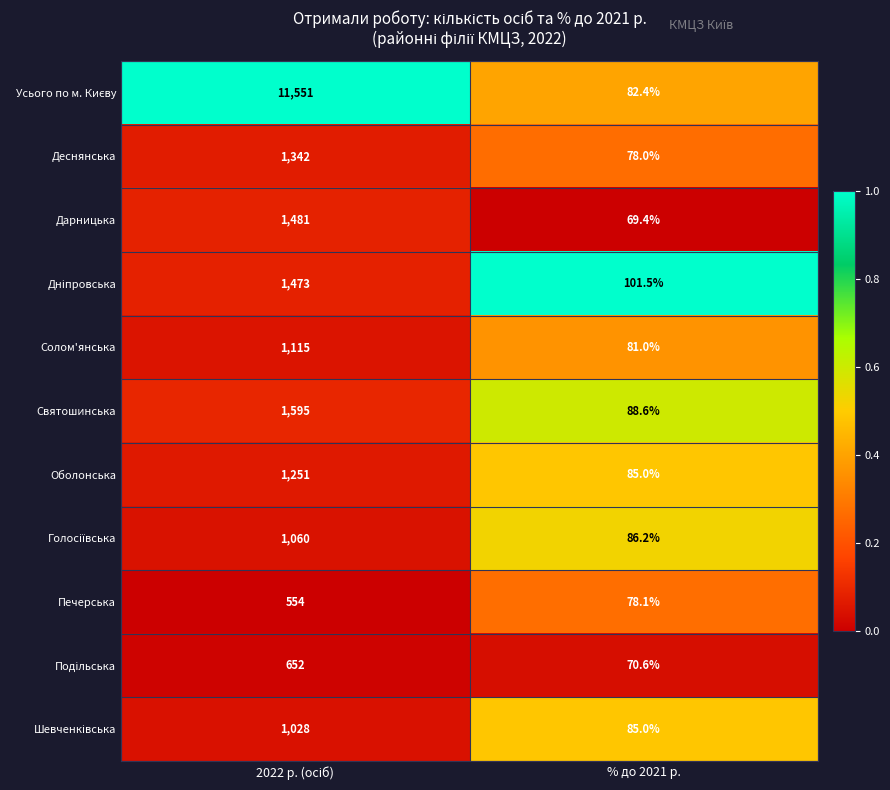

True or false: Святошинська has a value of 57.5 at % до 2021 р..

False